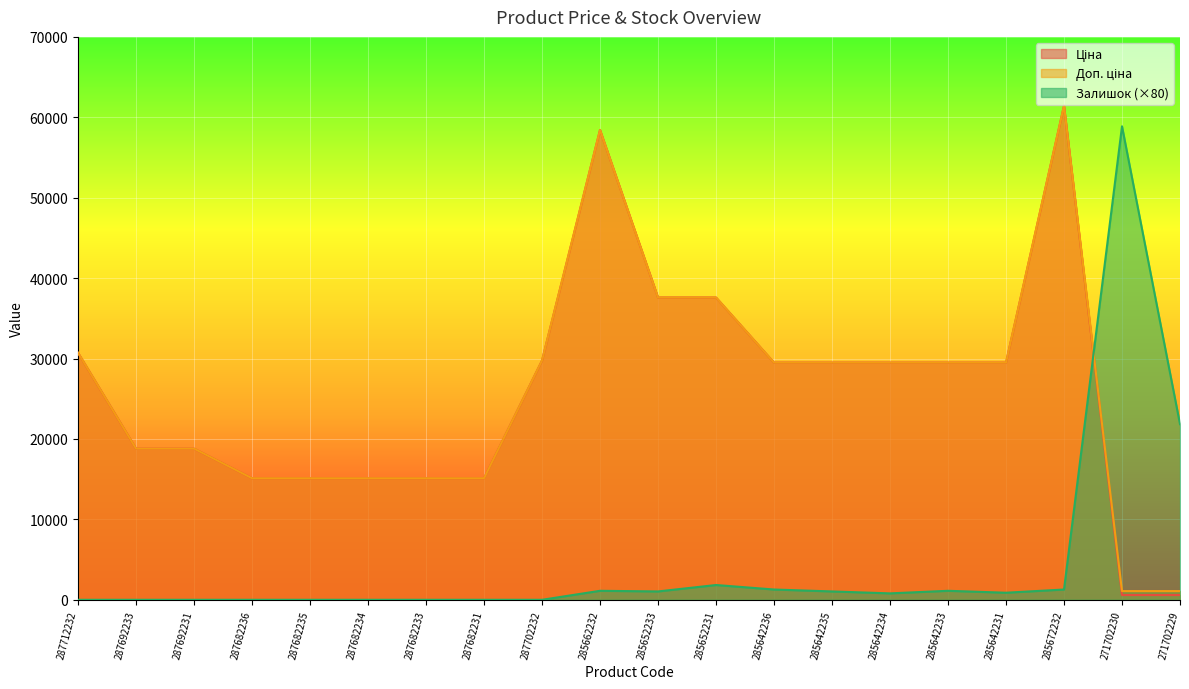

Between 285642236 and 285642231, which series saw the biggest shift?

Залишок